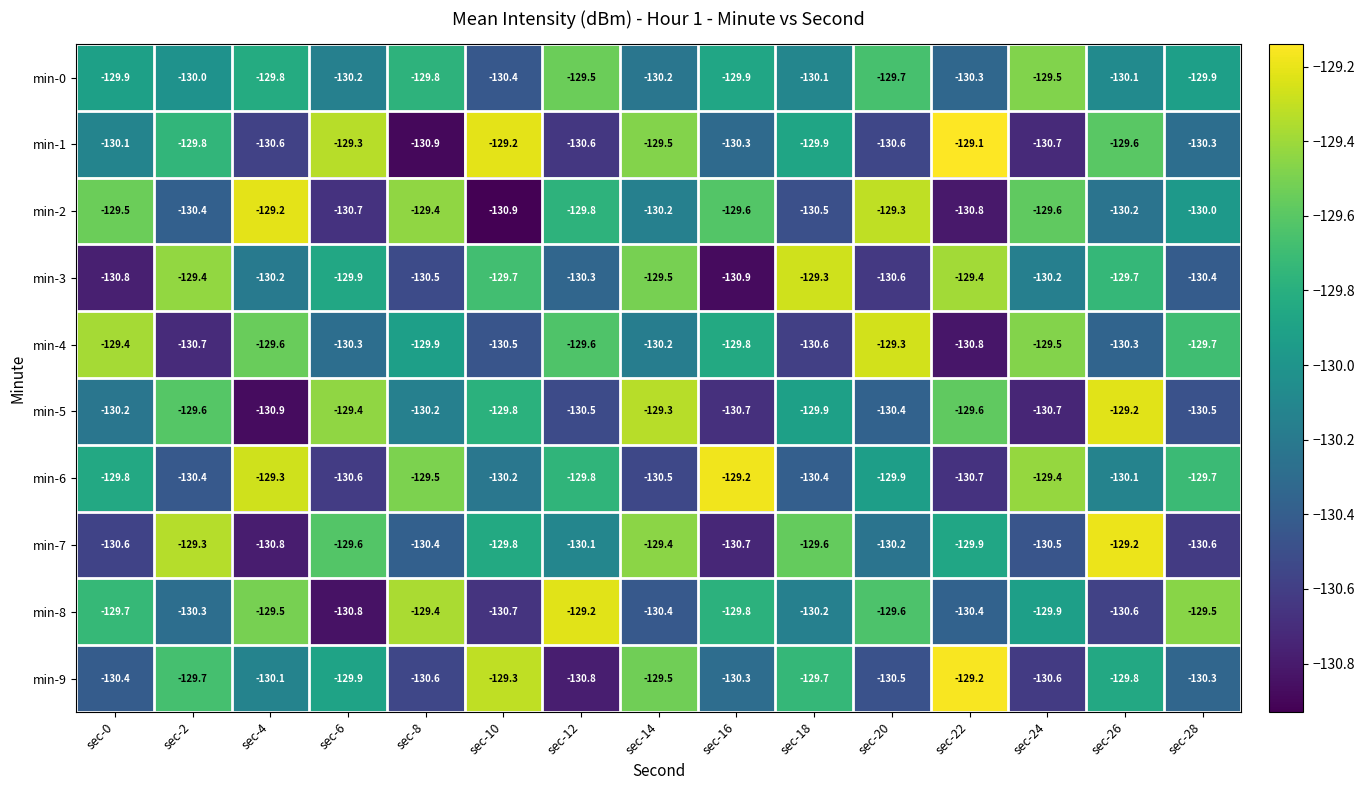

The min-7 series shows -130.8 at sec-4. True or false?

True